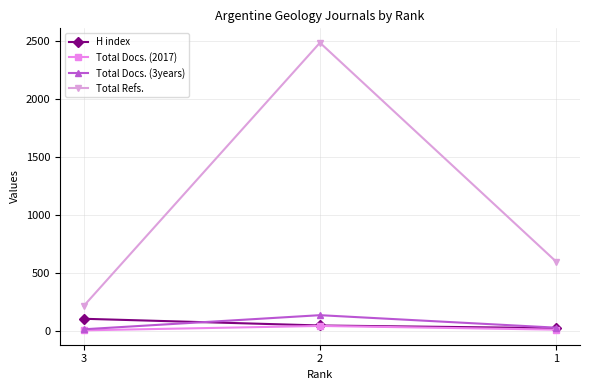

Is the value of H index at 2 greater than the value of Total Refs. at 2?

No